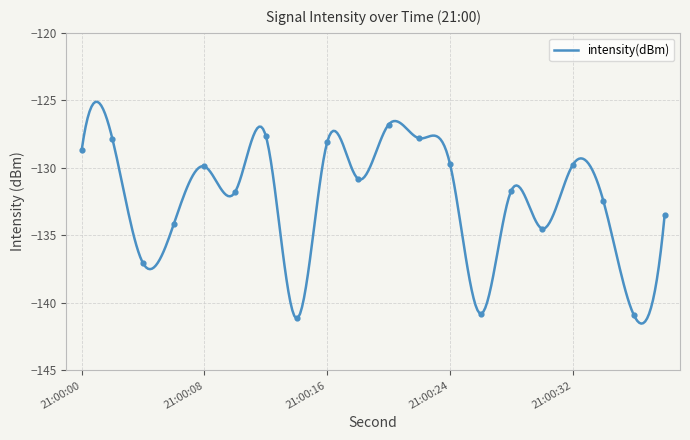

What is the change in value from 26 to 34?

+8.4